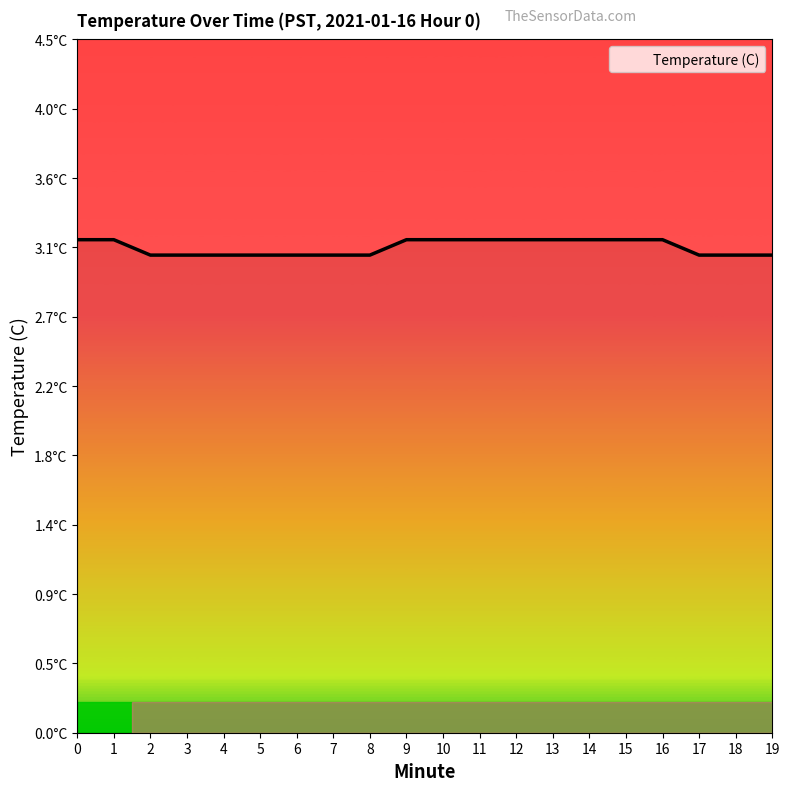

Where is the data nearest to the value 3?

2